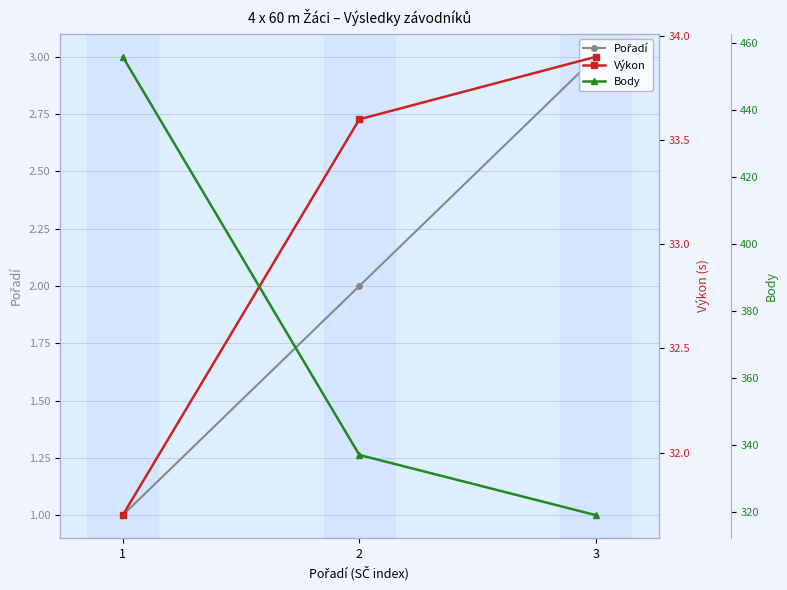

Reading right to left, list all the values displayed in this chart.

Pořadí: 3=3.0	2=2.0	1=1.0
Výkon: 3=33.9	2=33.6	1=31.7
Body: 3=319.0	2=337.0	1=456.0